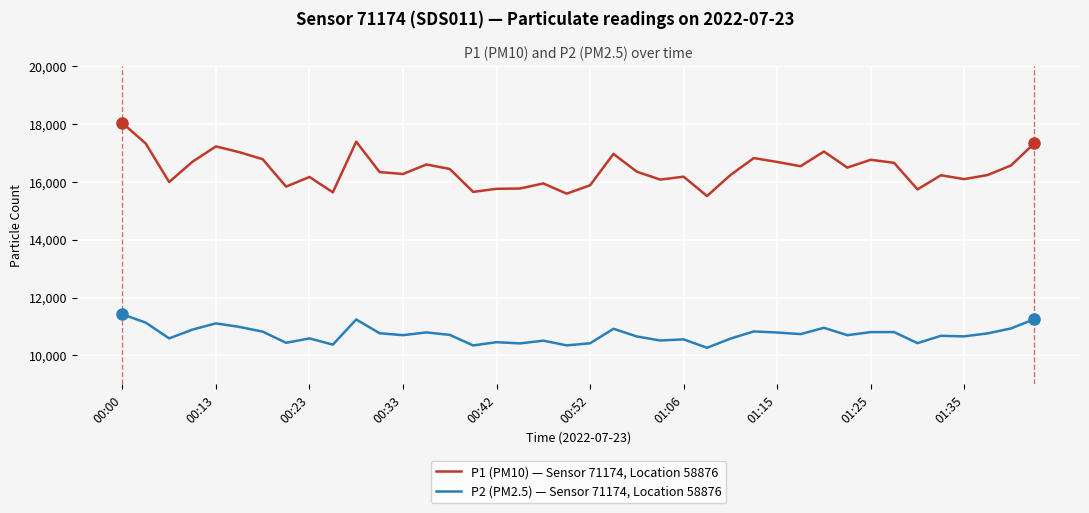

What is the difference between the maximum and minimum values in the P2 (PM2.5) — Sensor 71174, Location 58876 series?

1157.7